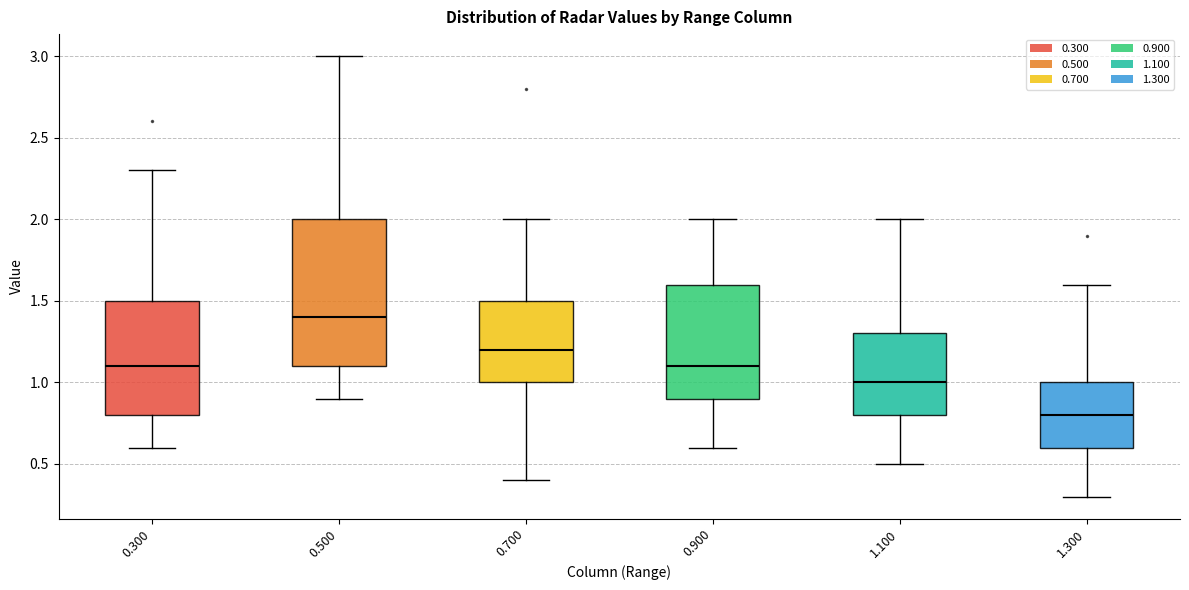

Reading left to right, transcribe this box plot: for each box, give where its median line is, the range the box spans, and where its two whiskers end, as read against the y-axis. The values are not printed on the chart, so give them approximately, as read against the axis.

0.300: median 1.1, box 0.8 to 1.5, whiskers 0.6 to 2.3
0.500: median 1.4, box 1.1 to 2.0, whiskers 0.9 to 3.0
0.700: median 1.2, box 1.0 to 1.5, whiskers 0.4 to 2.0
0.900: median 1.1, box 0.9 to 1.6, whiskers 0.6 to 2.0
1.100: median 1.0, box 0.8 to 1.3, whiskers 0.5 to 2.0
1.300: median 0.8, box 0.6 to 1.0, whiskers 0.3 to 1.6